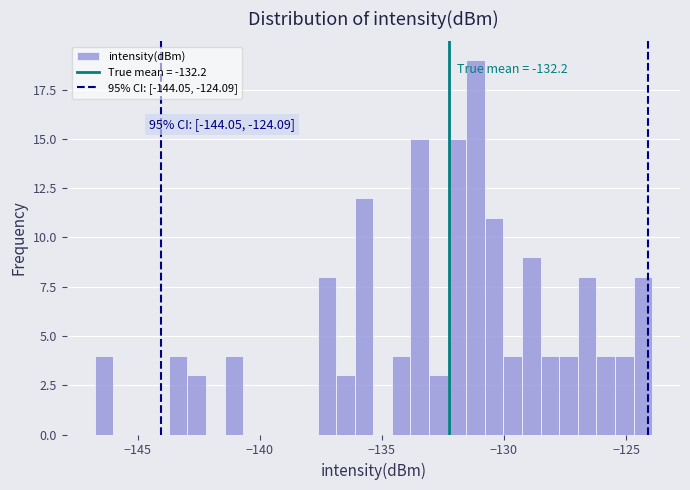

Around what value on the x-axis is the tallest bar? Give the approximate position of its centre, as read against the axis.

-131.0